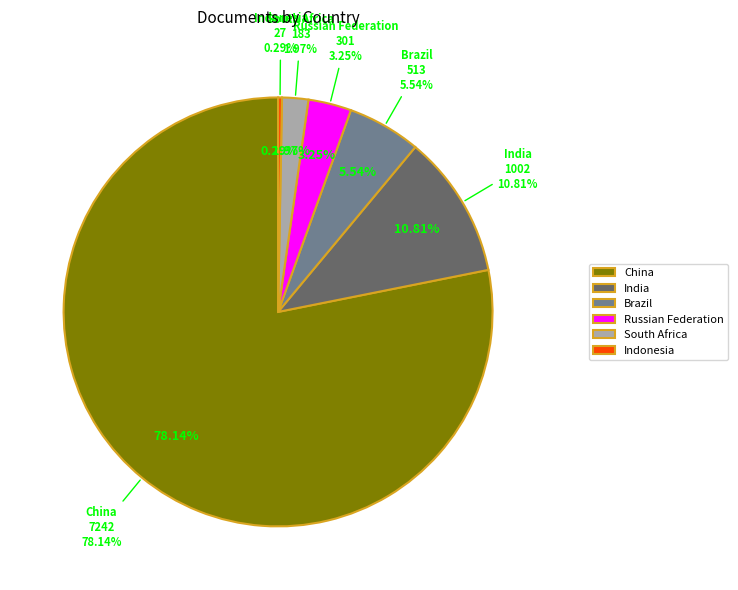

How many slices are in this pie chart?

6